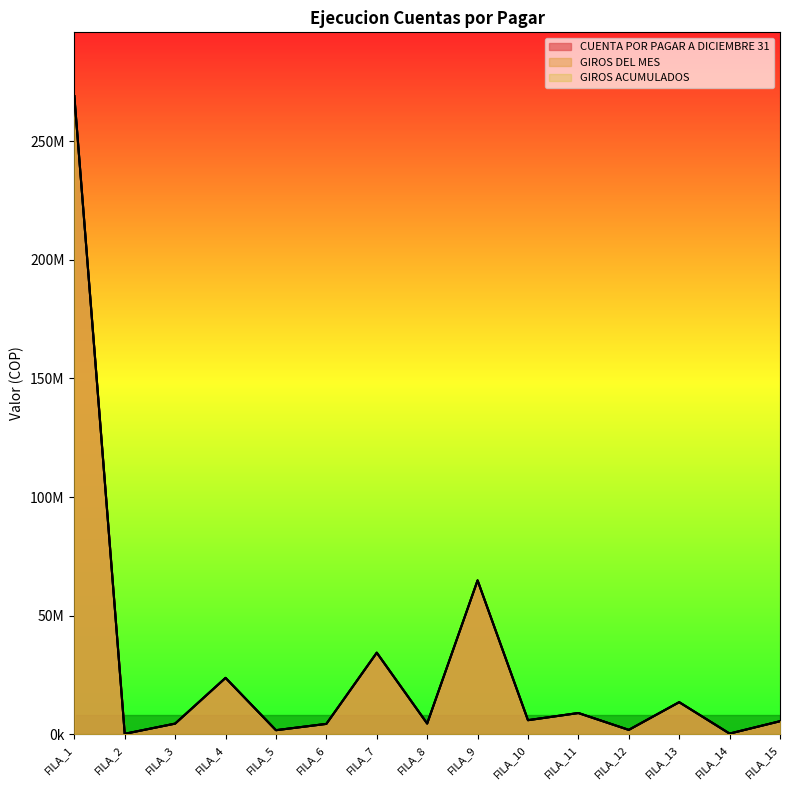

At how many categories does at least one series exceed 108350742?

1